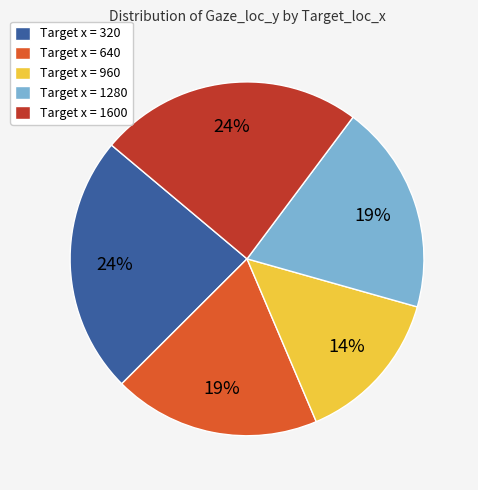

Is the sum of Target x = 1600 and Target x = 960 greater than half?

No